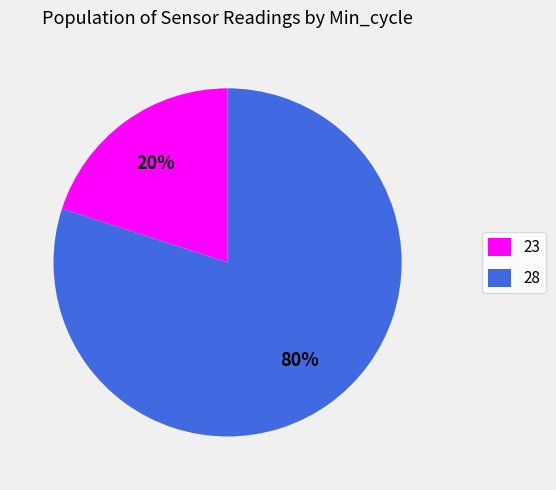

To the nearest percent, what is the average slice percentage?

50%